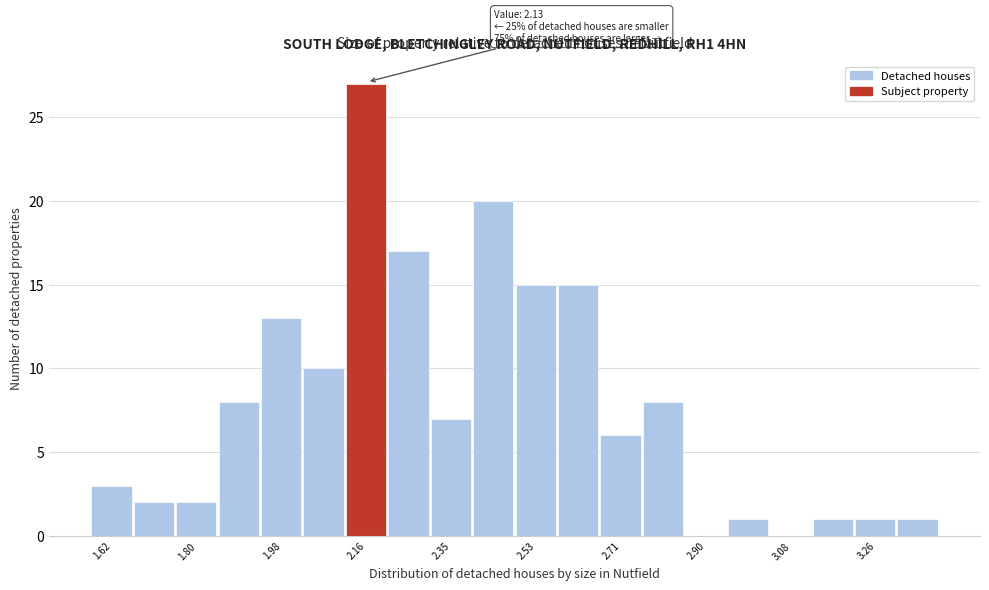

Which range on the x-axis has the tallest bar?

2.12 to 2.22